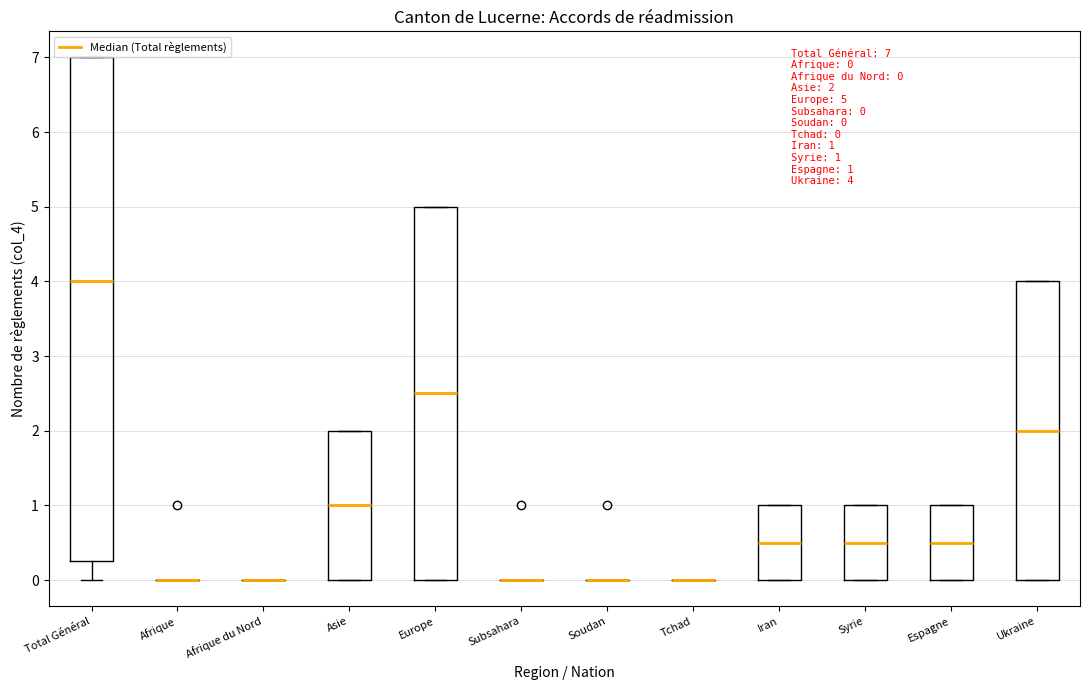

Comparing the boxes themselves (not the whiskers), which one is the tallest?

Total Général